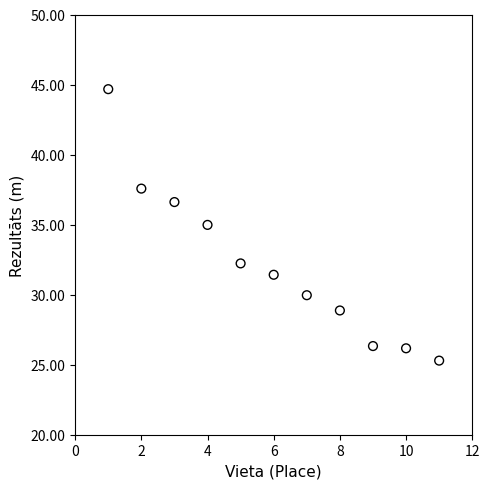

What Y value in the scatter plot is closest to 34?

35.0